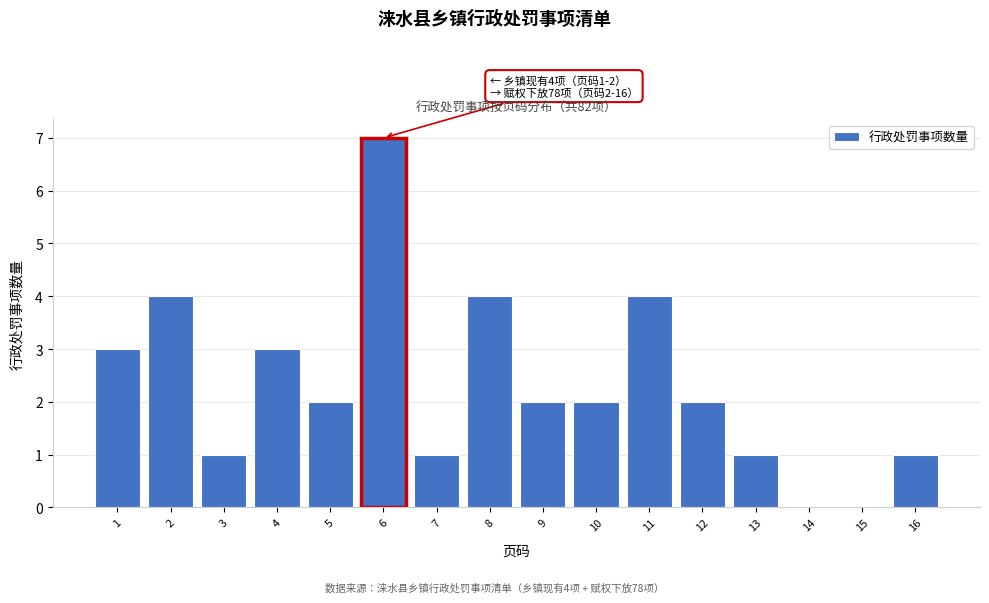

Reading left to right, extract all data points from this chart.

1=3	2=4	3=1	4=3	5=2	6=7	7=1	8=4	9=2	10=2	11=4	12=2	13=1	14=0	15=0	16=1